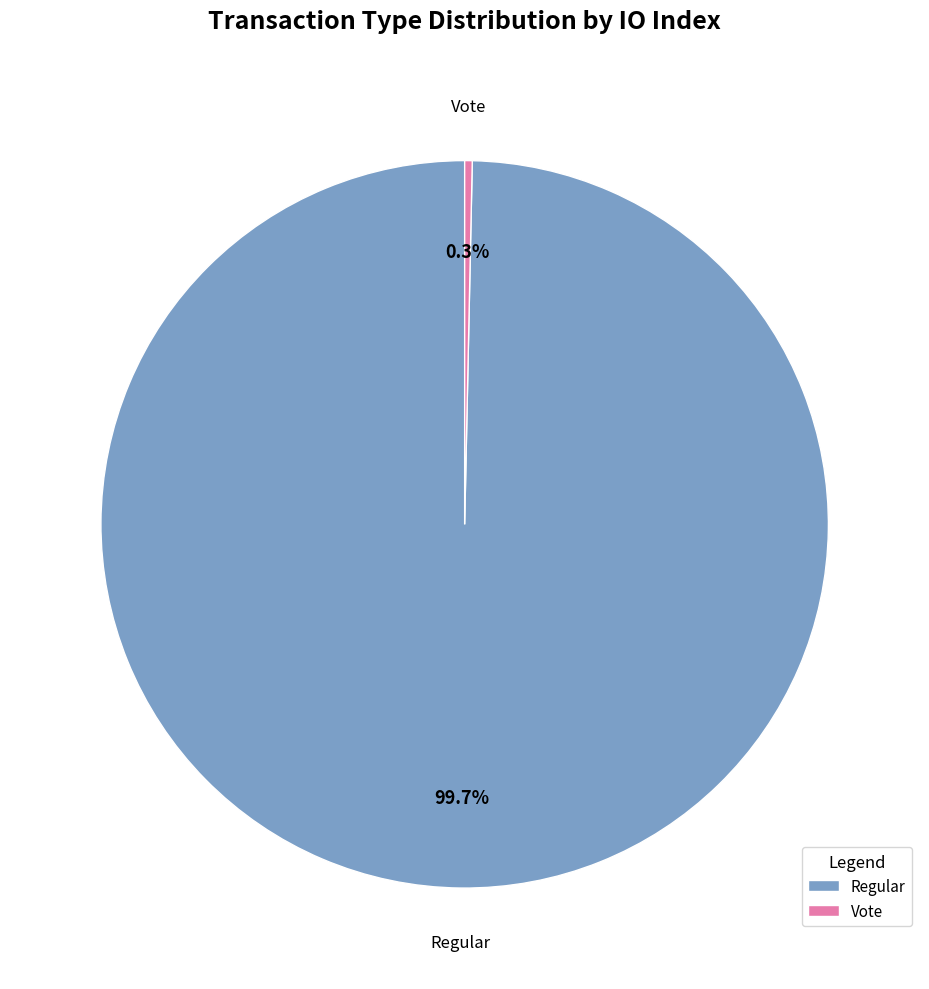

True or false: Regular accounts for 100% of the total.

True